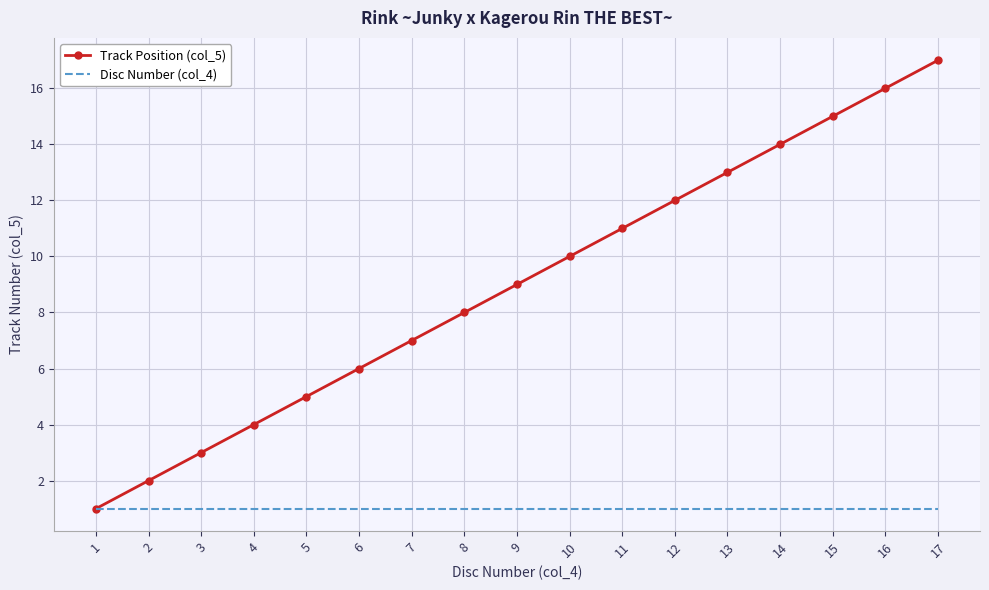

Is the value of Disc Number (col_4) at 17 greater than the value of Track Position (col_5) at 1?

No